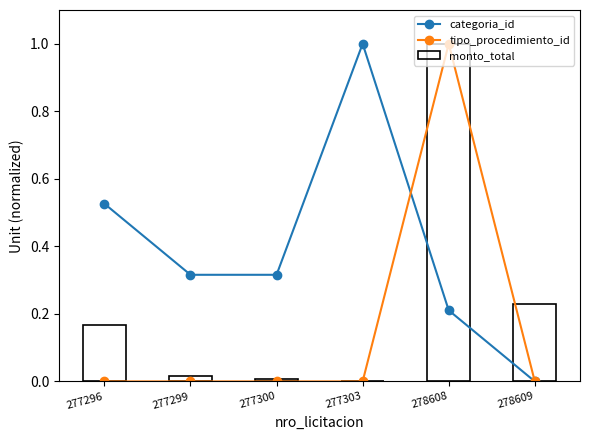

What is the difference between the maximum and minimum values in the categoria_id series?

1.0